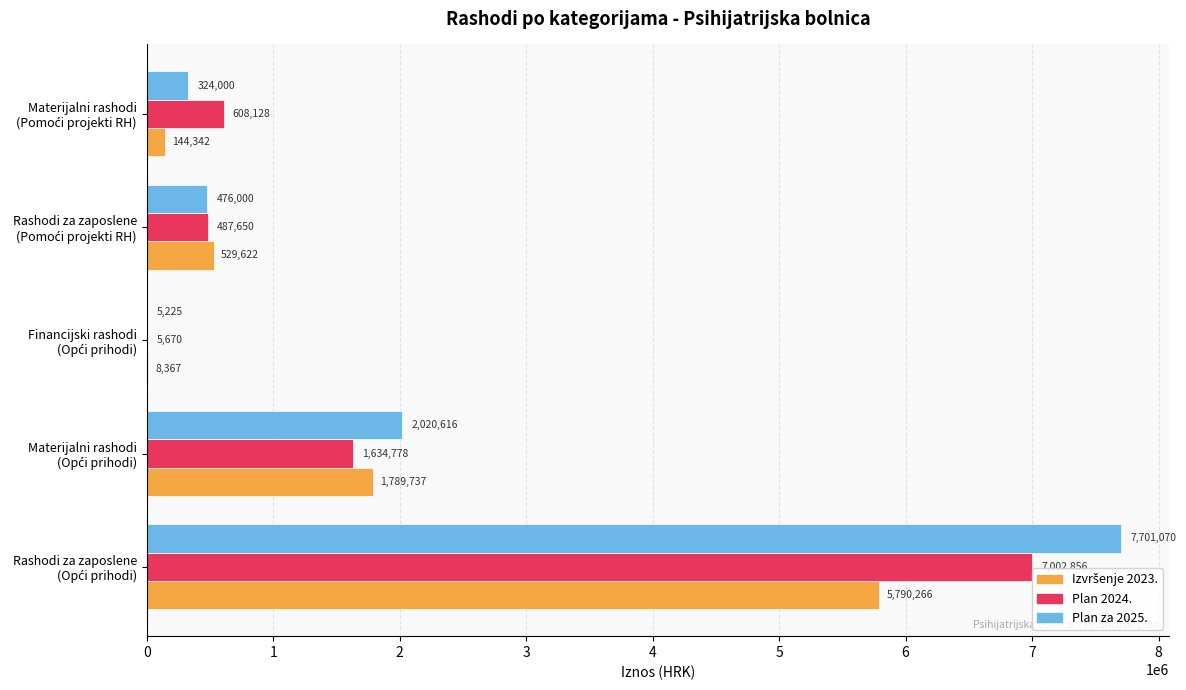

Which series has the largest total across all categories?

Plan za 2025.